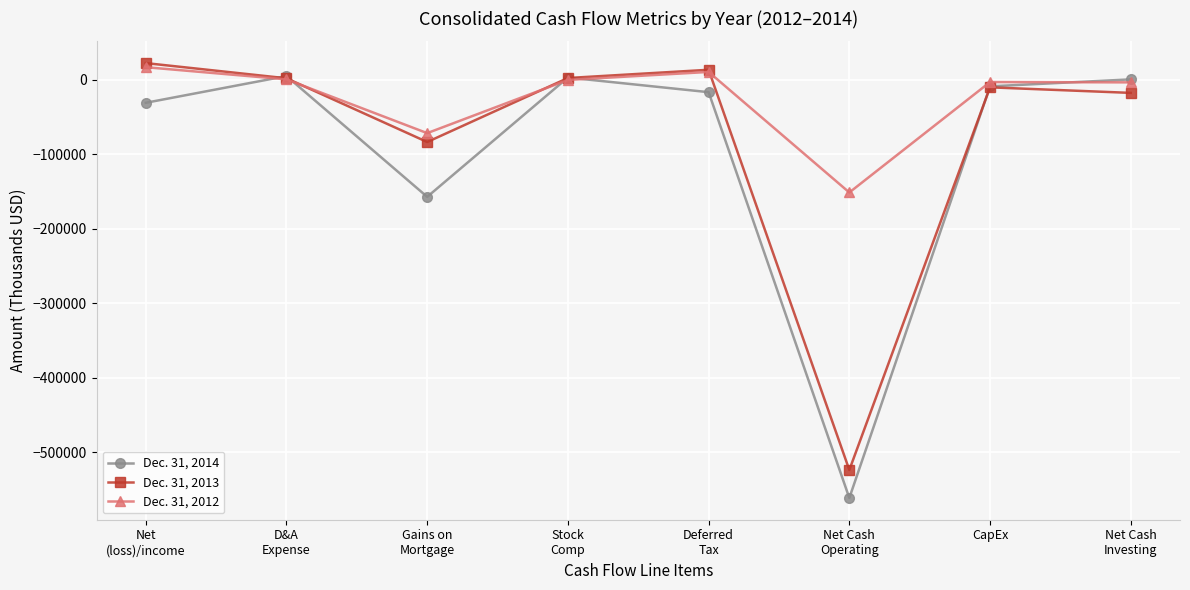

What is the minimum value for Dec. 31, 2014?

-561149